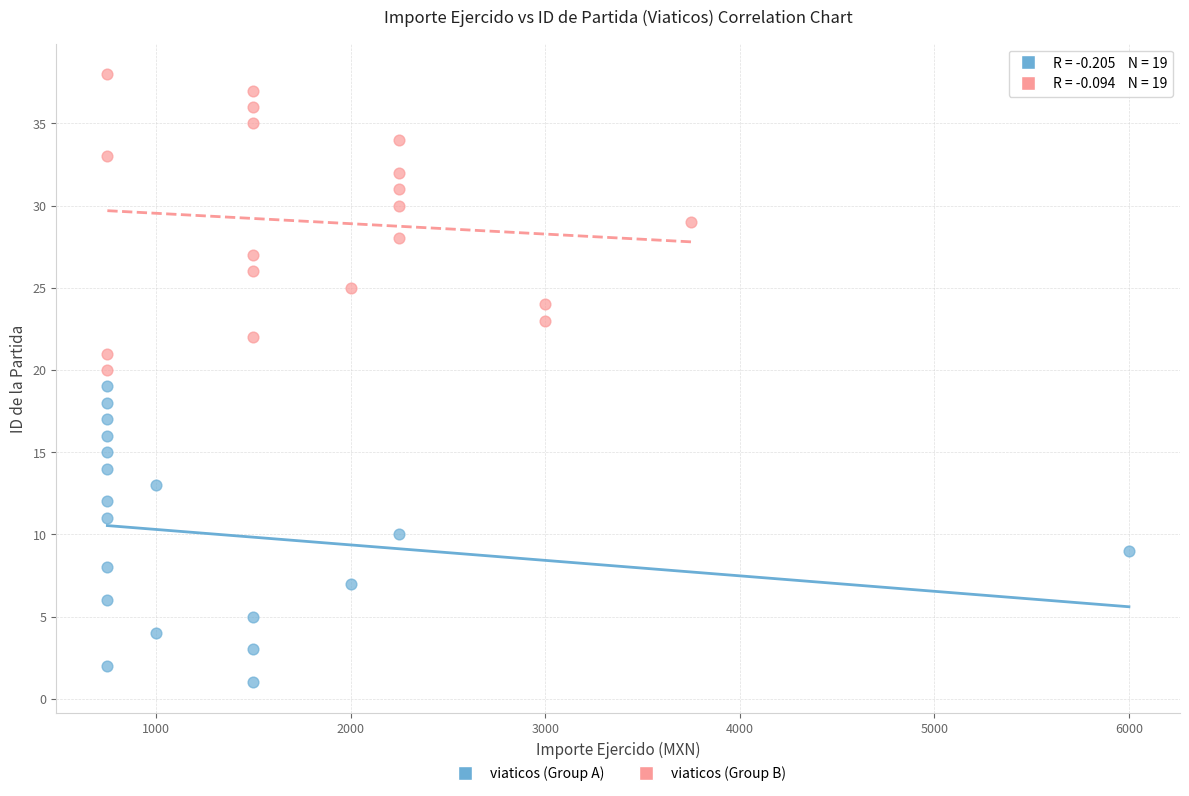

Which series contains the lowest Y value?

viaticos (Group A)